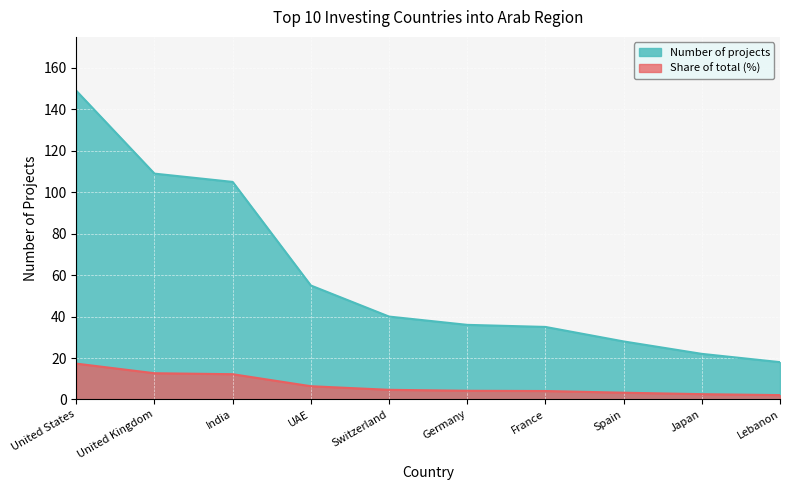

What is the label of the 3rd point from the left?

India